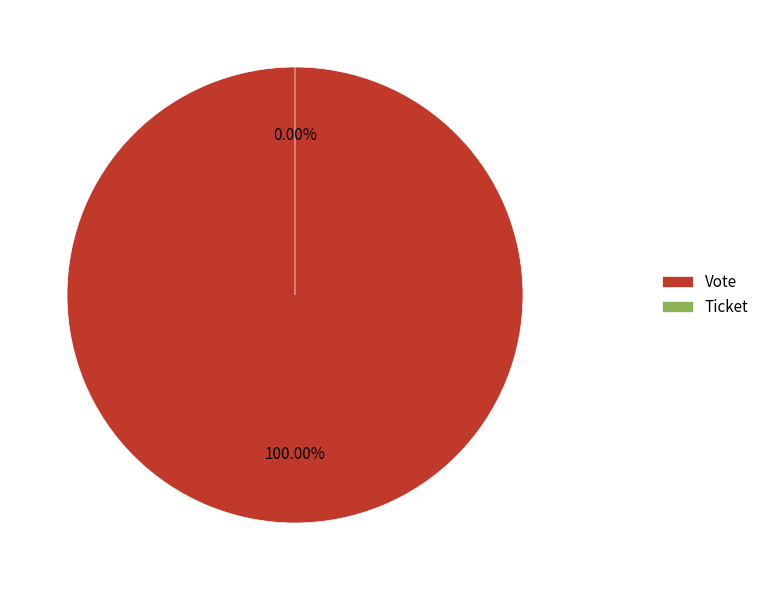

To the nearest percent, what is the difference between the Ticket and Vote slice percentages?

100%